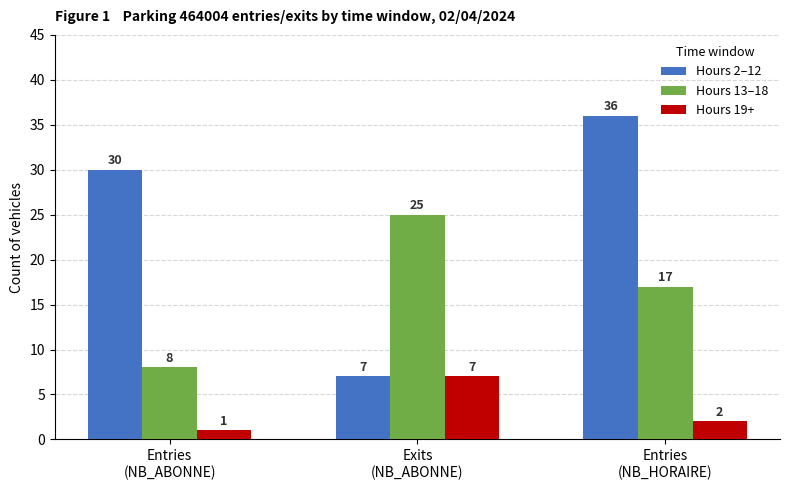

At which label is Hours 2–12 closest to 21?

Entries
(NB_ABONNE)